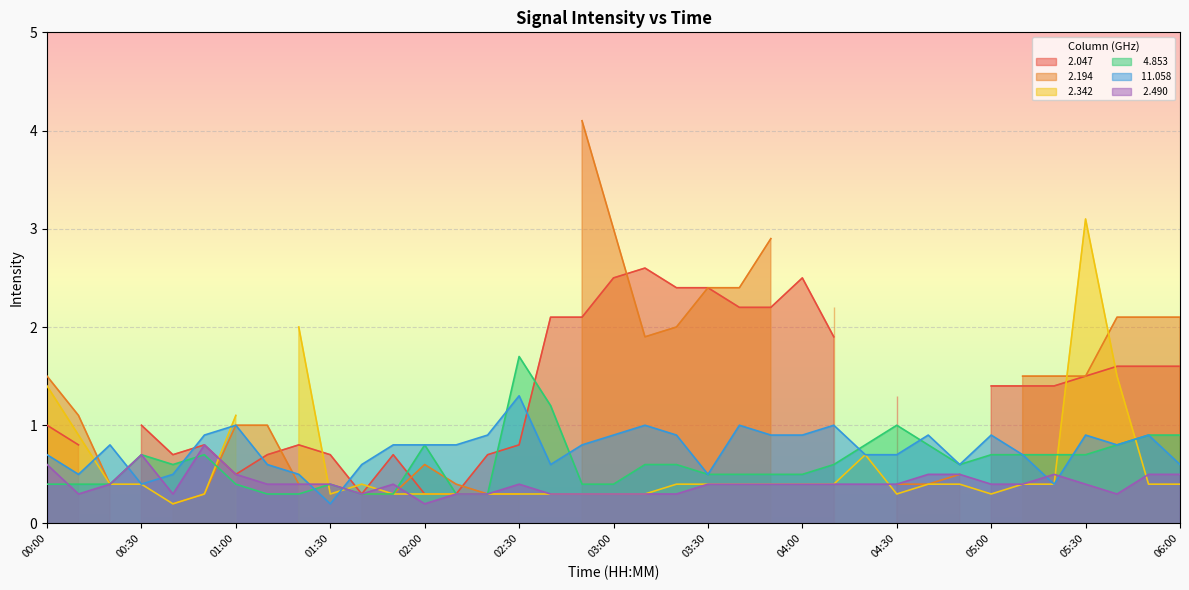

How many interior local peaks does the   4.853 series have?

6